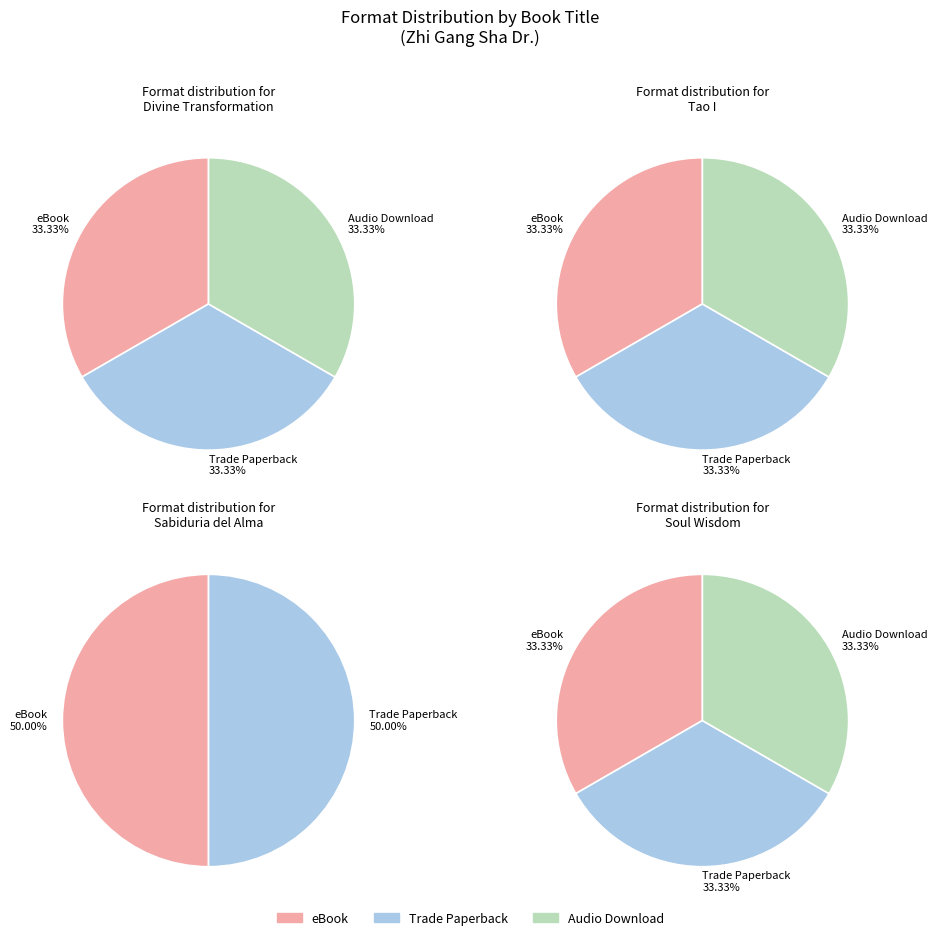

To the nearest percent, what portion does Tao I represent?

38%